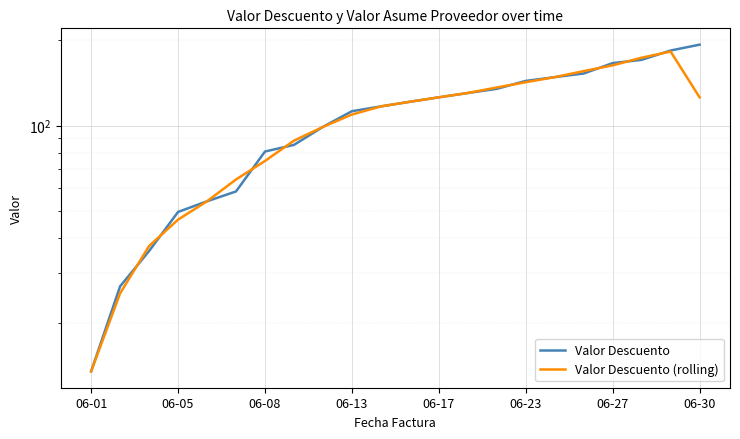

How many categories are shown in the chart?

22